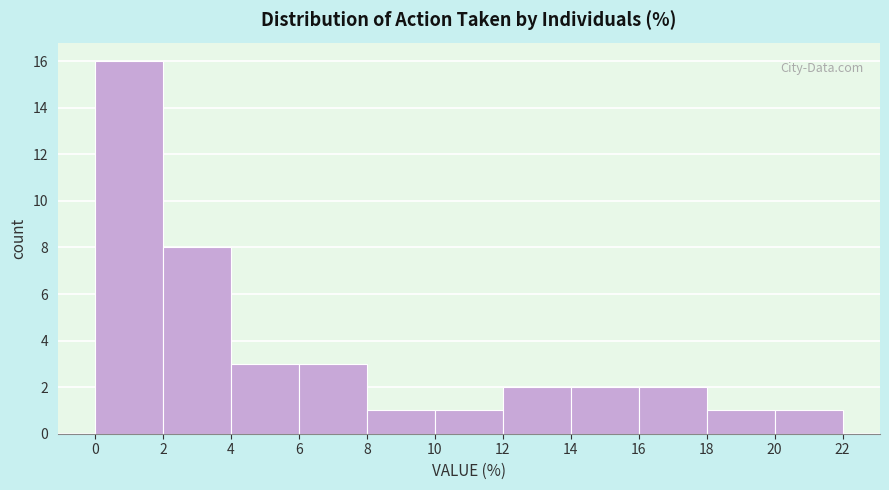

Reading left to right, list every bar in this chart as the range it spans on the x-axis followed by its height. The values are not printed on the chart, so give them approximately, as read against the axis.

0 to 2: 16
2 to 4: 8
4 to 6: 3
6 to 8: 3
8 to 10: 1
10 to 12: 1
12 to 14: 2
14 to 16: 2
16 to 18: 2
18 to 20: 1
20 to 22: 1